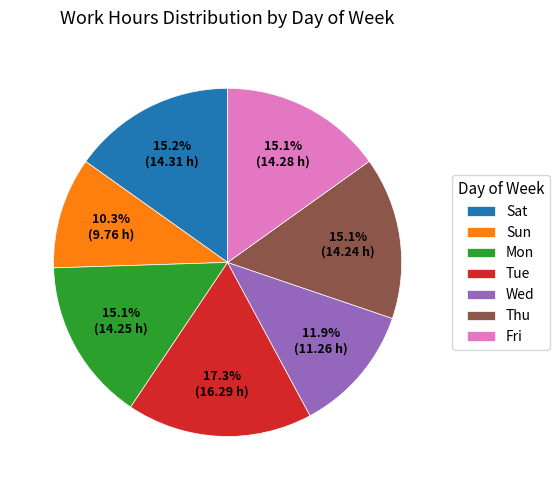

What portion of the pie excludes Wed?

88.1%